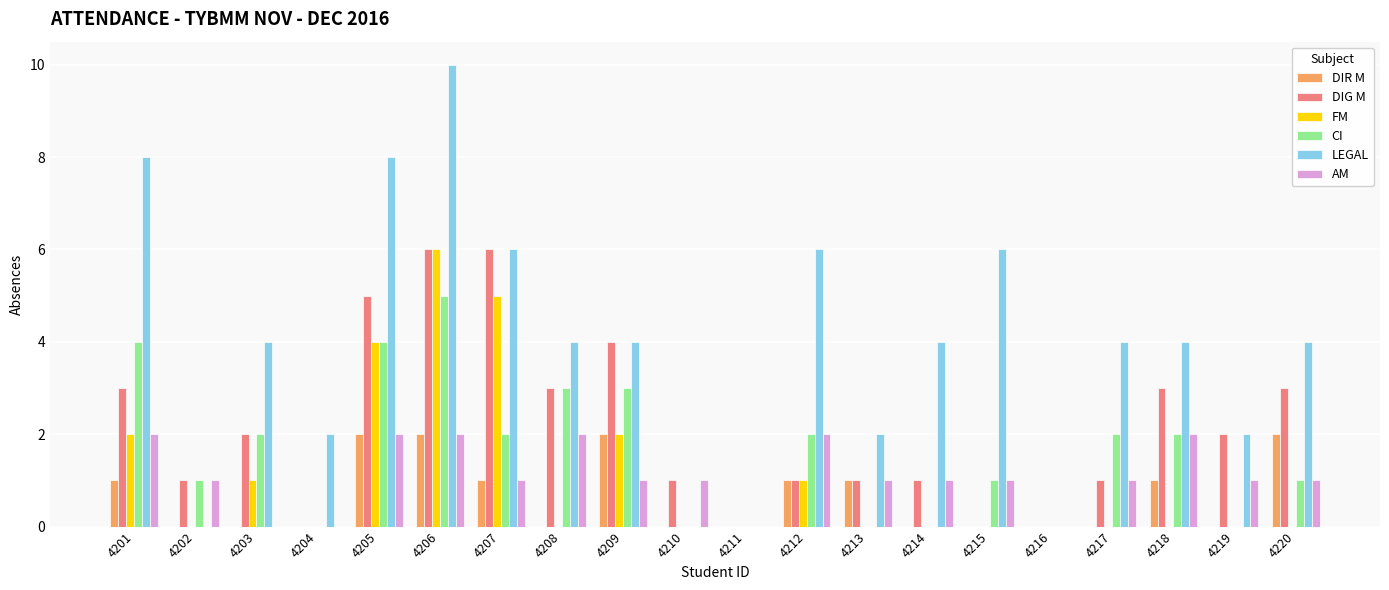

Reading left to right, what are all the values shown in this chart?

DIR M: 1	0	0	0	2	2	1	0	2	0	0	1	1	0	0	0	0	1	0	2
DIG M: 3	1	2	0	5	6	6	3	4	1	0	1	1	1	0	0	1	3	2	3
FM: 2	0	1	0	4	6	5	0	2	0	0	1	0	0	0	0	0	0	0	0
CI: 4	1	2	0	4	5	2	3	3	0	0	2	0	0	1	0	2	2	0	1
LEGAL: 8	0	4	2	8	10	6	4	4	0	0	6	2	4	6	0	4	4	2	4
AM: 2	1	0	0	2	2	1	2	1	1	0	2	1	1	1	0	1	2	1	1